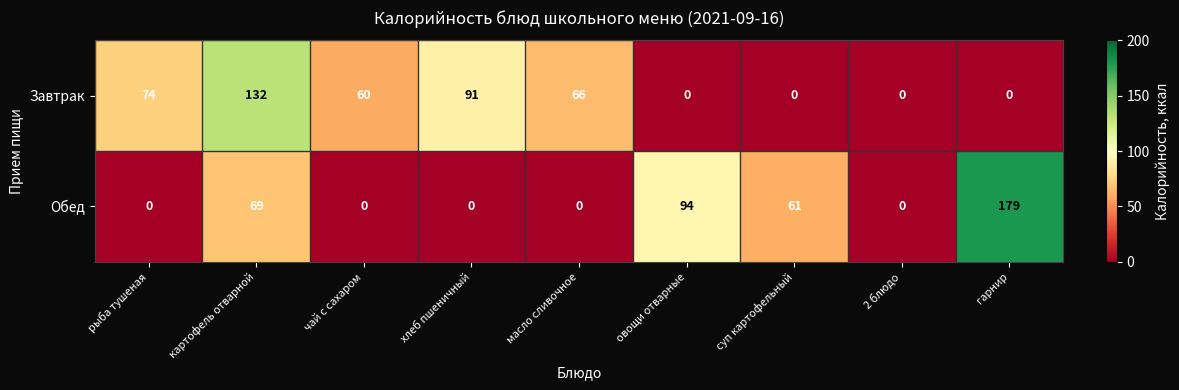

Reading left to right, list all the values displayed in this chart.

Завтрак: рыба тушеная=74	картофель отварной=132	чай с сахаром=60	хлеб пшеничный=91	масло сливочное=66	овощи отварные=0	суп картофельный=0	2 блюдо=0	гарнир=0
Обед: рыба тушеная=0	картофель отварной=69	чай с сахаром=0	хлеб пшеничный=0	масло сливочное=0	овощи отварные=94	суп картофельный=61	2 блюдо=0	гарнир=179